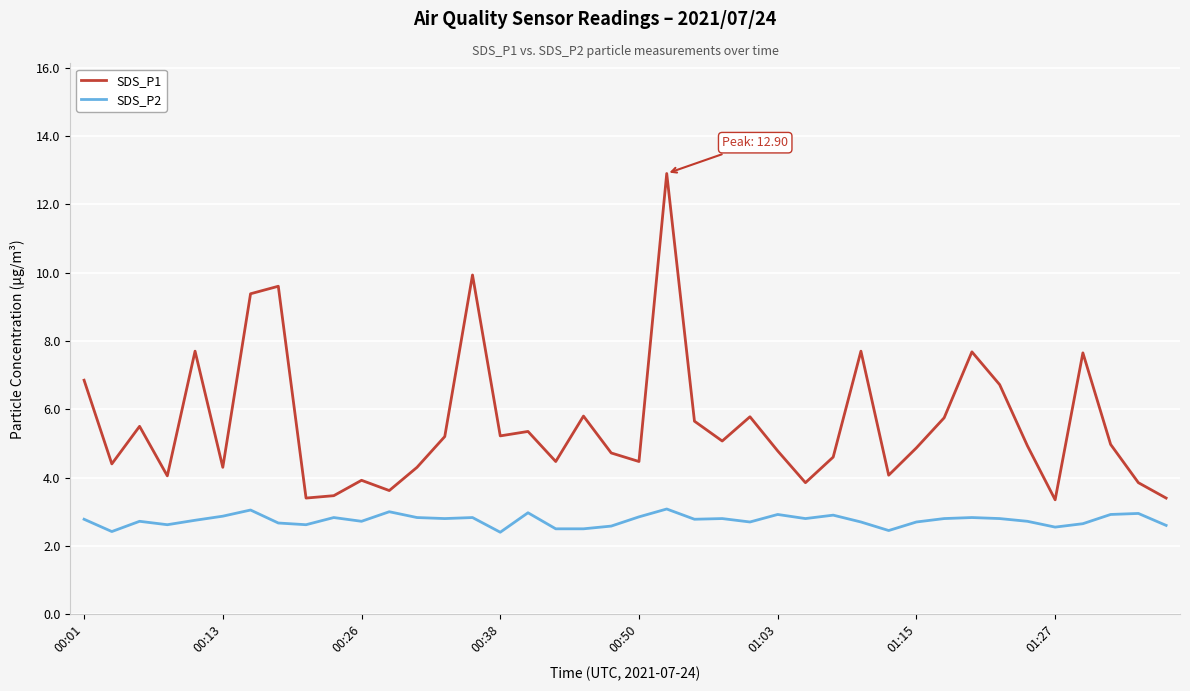

True or false: SDS_P1 and SDS_P2 cross at least once.

False